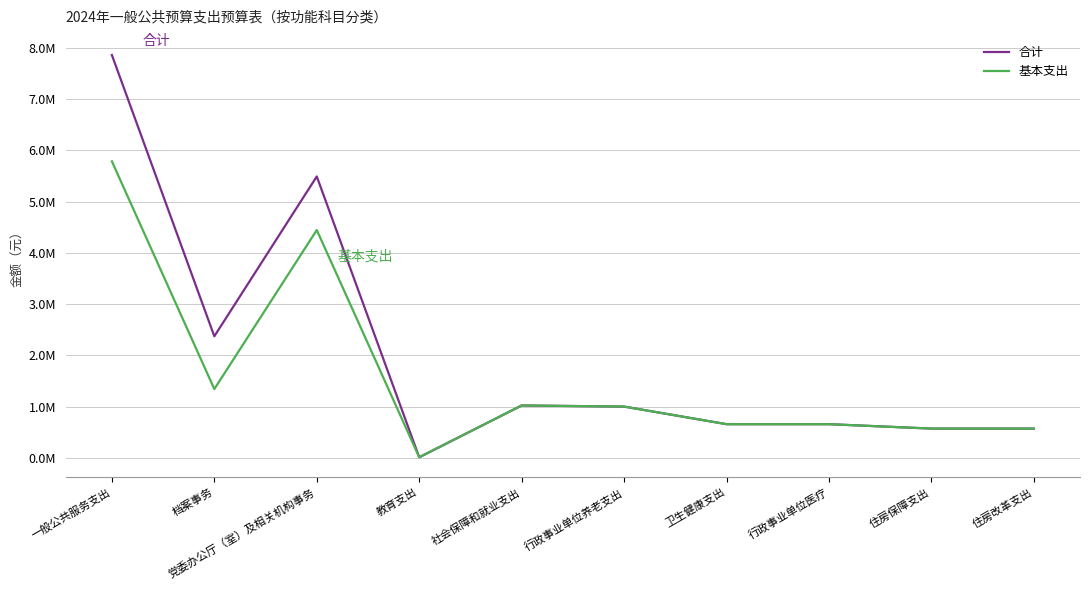

What are all the series names shown in the legend?

合计, 基本支出